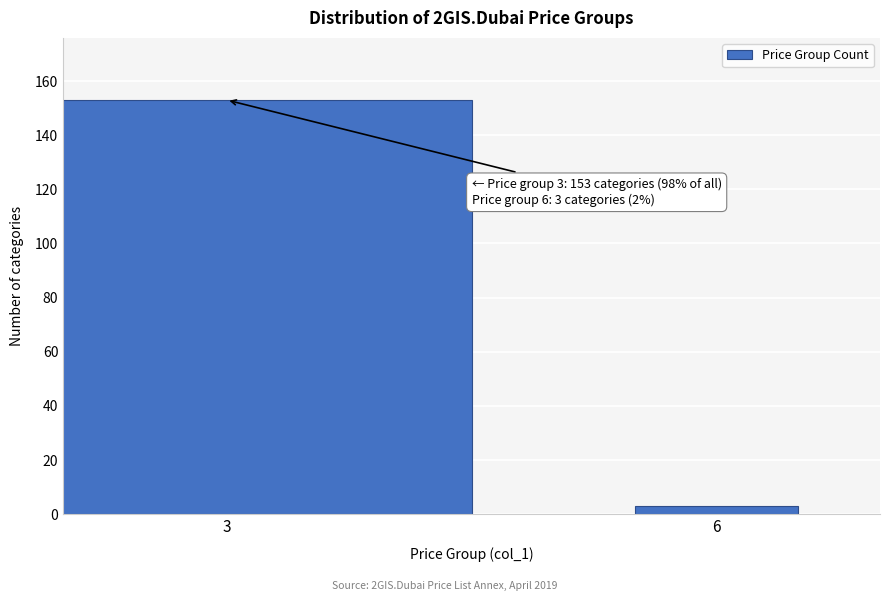

Reading left to right, list all the values displayed in this chart.

3=153	6=3